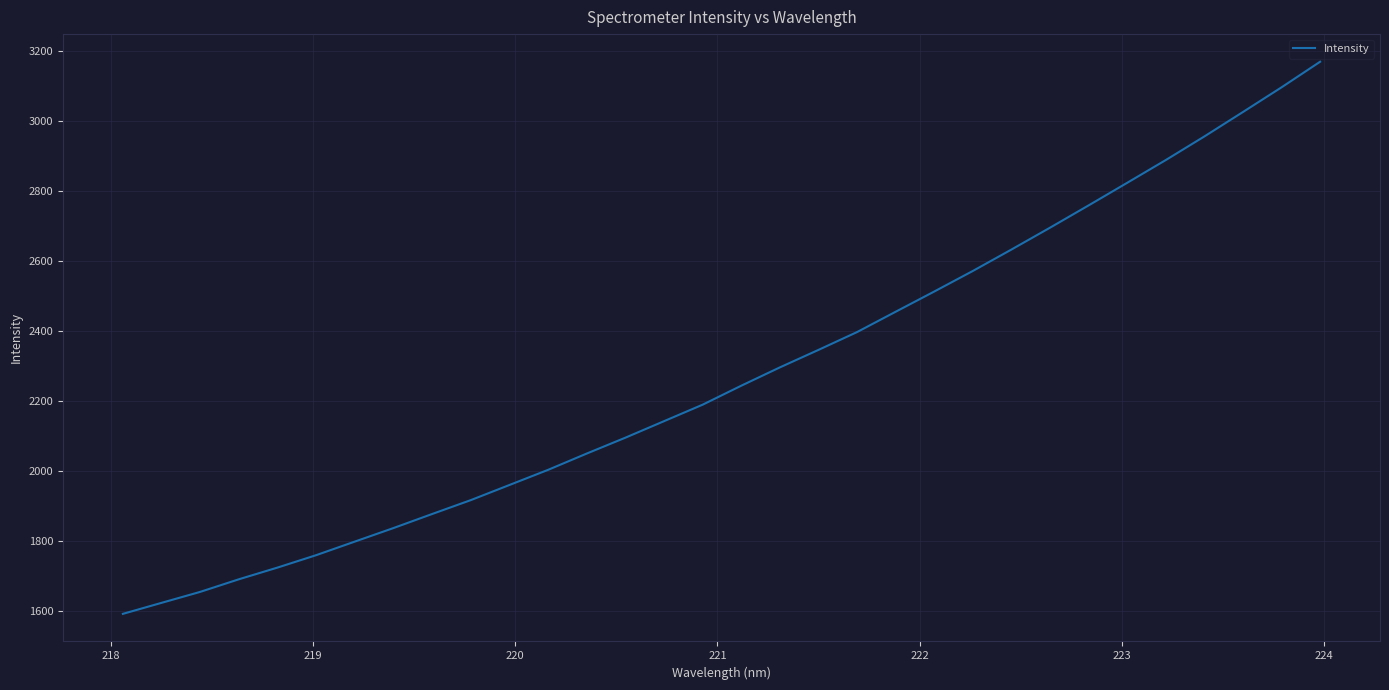

Reading left to right, what are all the values shown in this chart?

1592.2	1623.7	1655.0	1691.0	1724.5	1760.0	1798.8	1837.5	1877.6	1917.3	1960.5	2003.8	2050.3	2095.7	2142.8	2190.0	2244.2	2296.6	2346.6	2397.5	2455.7	2513.5	2572.3	2633.5	2695.9	2759.7	2824.3	2889.3	2956.8	3026.6	3097.1	3170.2